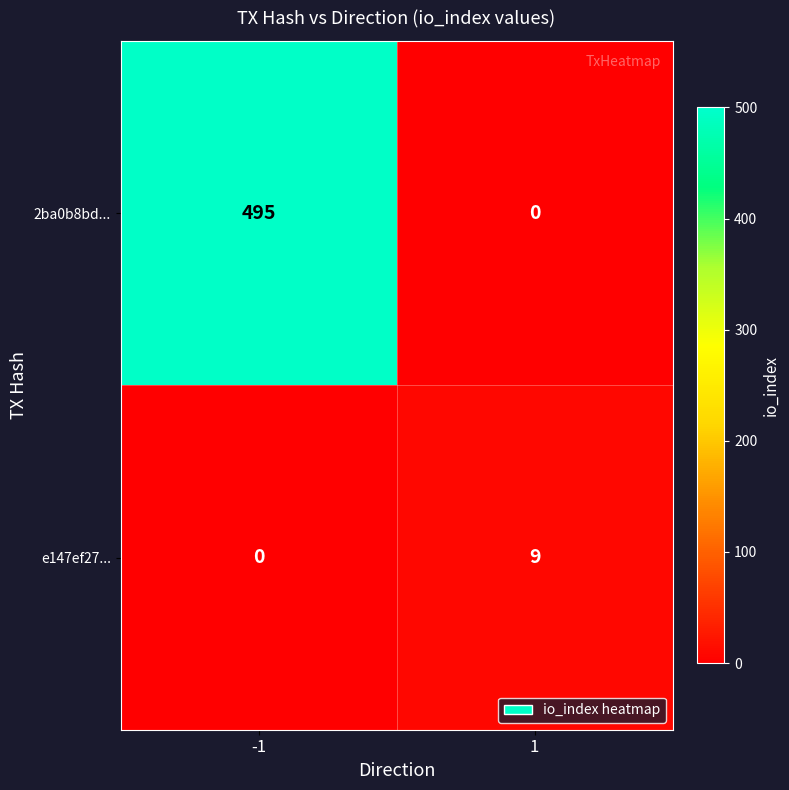

Rank the series by their maximum value, from lowest to highest.

e147ef27..., 2ba0b8bd...